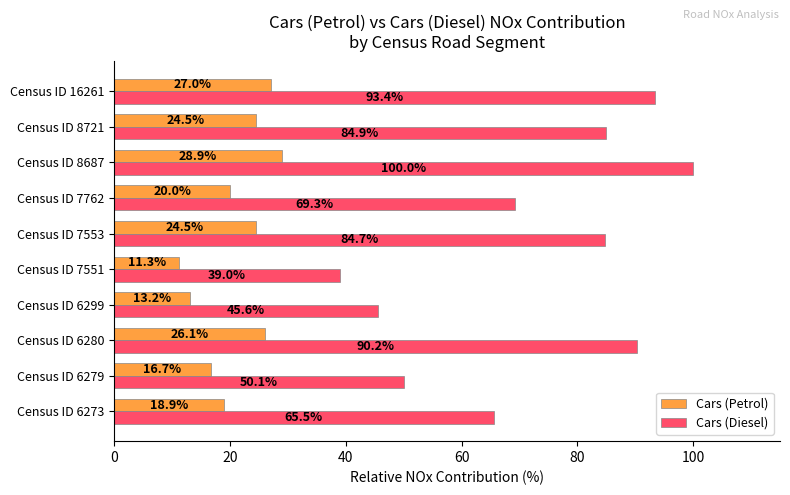

What is the maximum value for Cars (Diesel)?

100.0